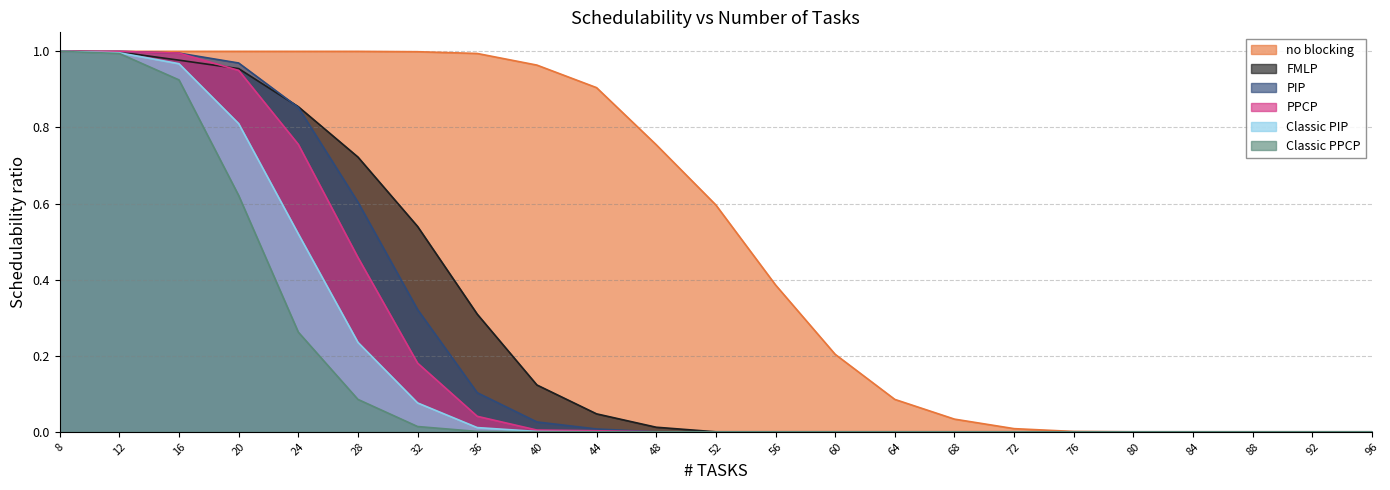

How many data points does each series have?

23